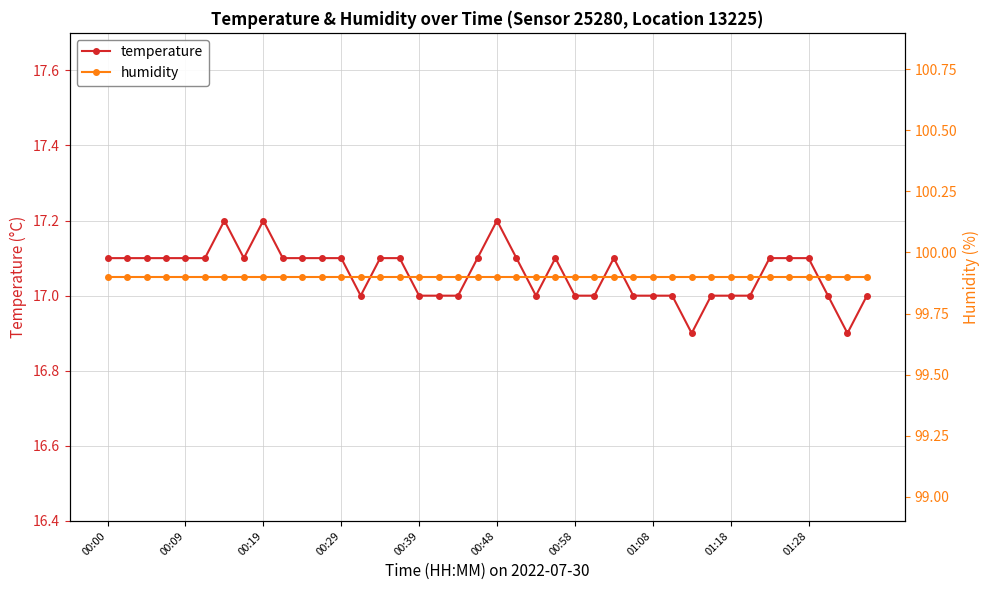

In temperature, how many points are lower than both neighbors (excluding endpoints)?

5